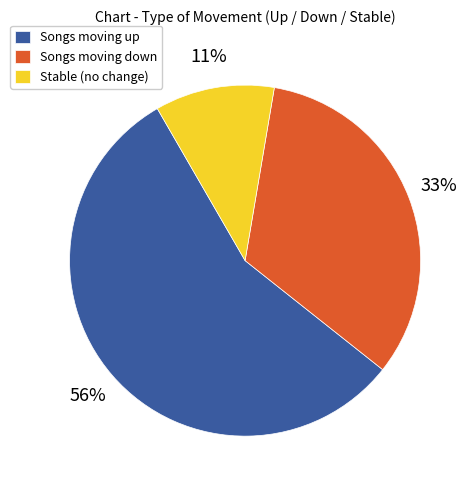

How many slices are in this pie chart?

3